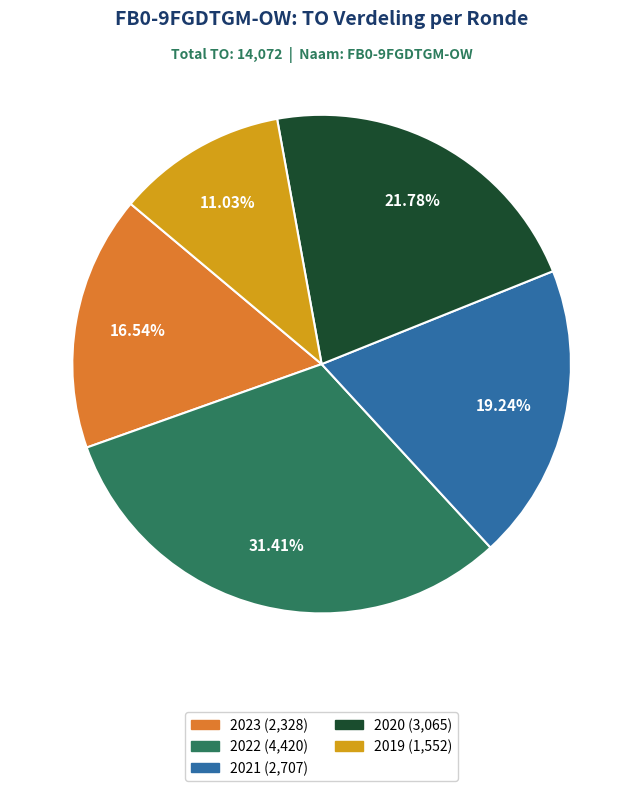

How many segments does this pie chart have?

5